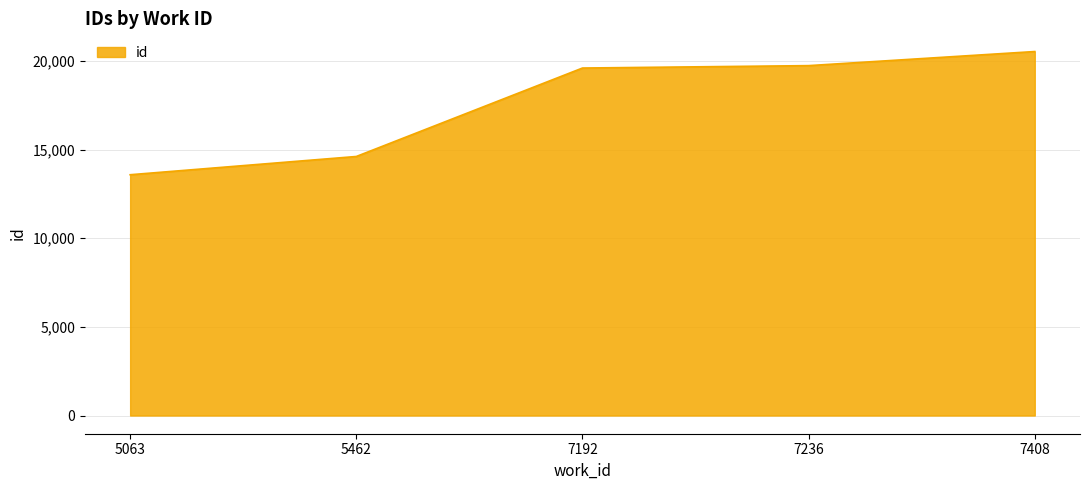

Approximately how many times larger is the value at 5462 compared to 7408?

0.7